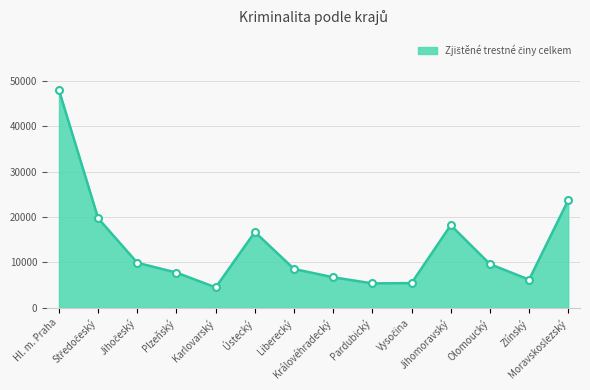

What is the difference between the second highest and minimum values?

19208